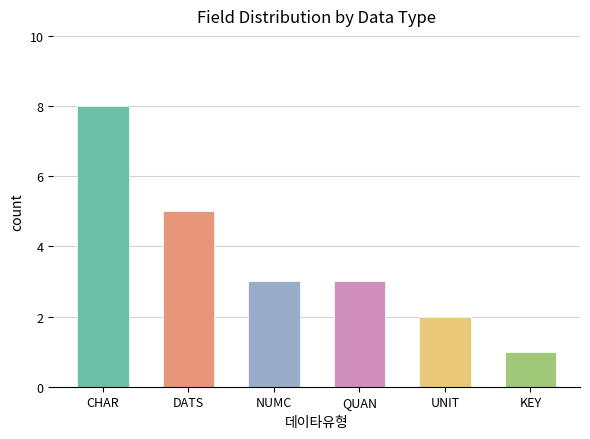

What is the change in value from CHAR to UNIT?

-6